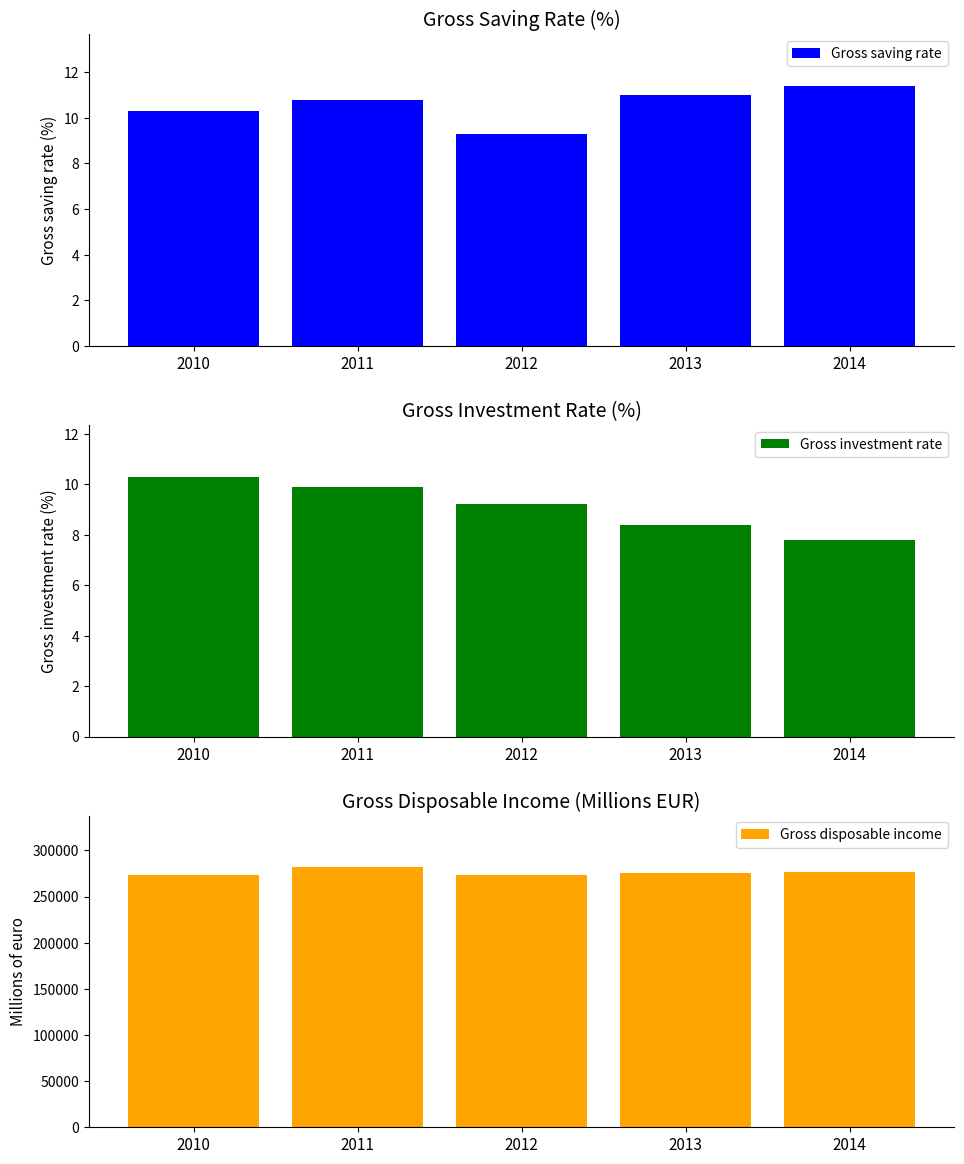

True or false: Gross disposable income has a value of 428540.1 at 2013.

False